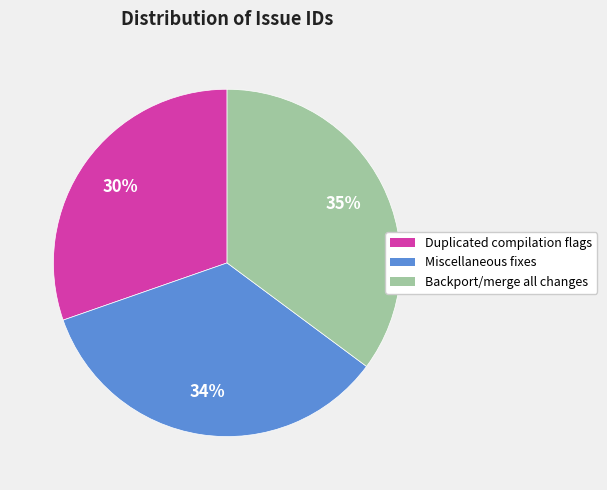

Is there any slice that represents more than half of the pie?

No